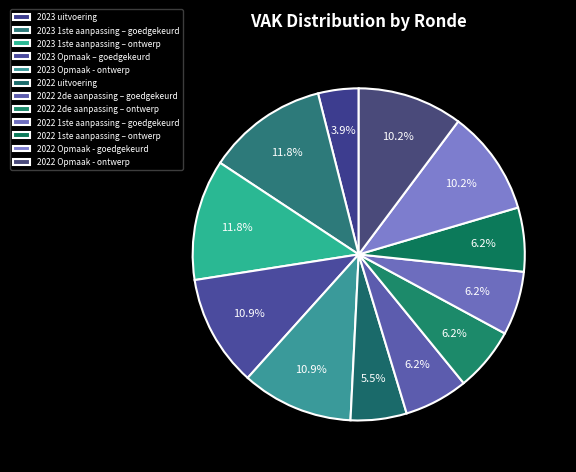

Is it true that 2023 Opmaak – goedgekeurd is 11% of the pie?

True